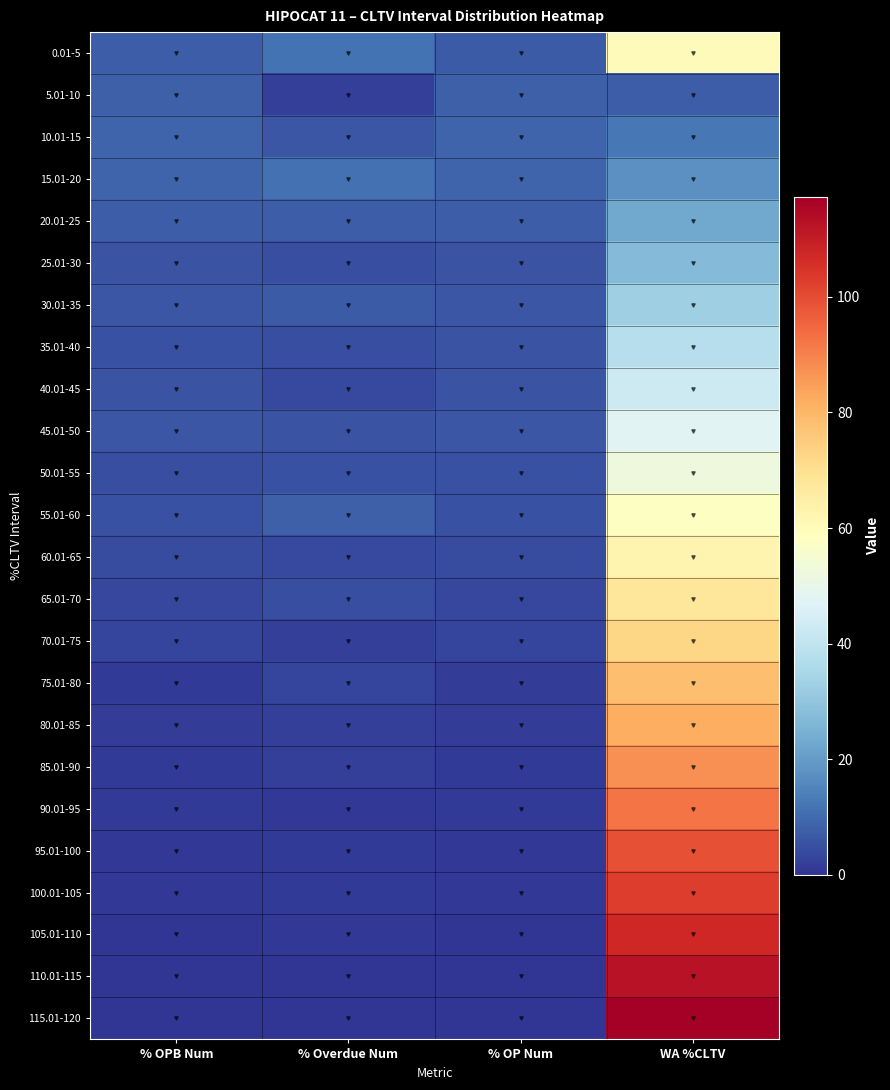

Rank the series by their maximum value, from highest to lowest.

115.01-120, 110.01-115, 105.01-110, 100.01-105, 95.01-100, 90.01-95, 85.01-90, 80.01-85, 75.01-80, 70.01-75, 65.01-70, 60.01-65, 0.01-5, 55.01-60, 50.01-55, 45.01-50, 40.01-45, 35.01-40, 30.01-35, 25.01-30, 20.01-25, 15.01-20, 10.01-15, 5.01-10